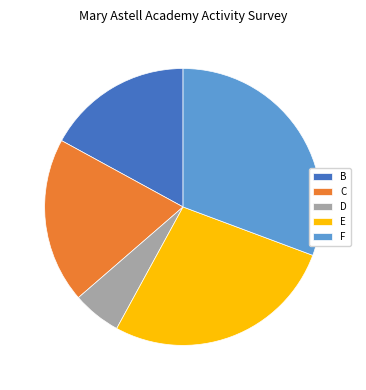

Is the sum of C and B greater than half?

No